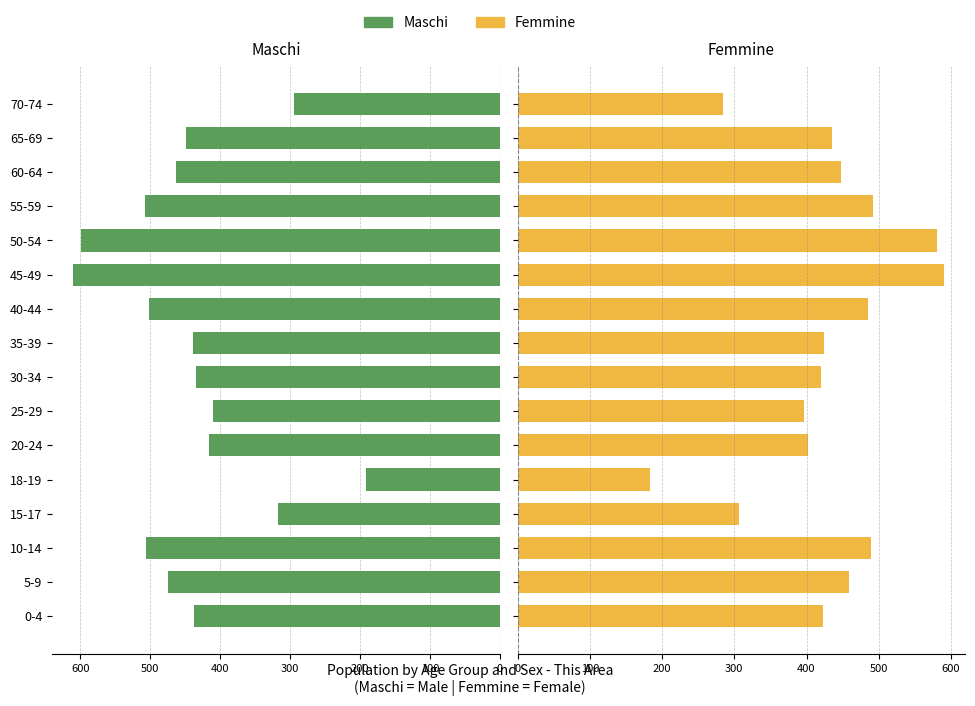

Reading left to right, transcribe all the data shown in this chart.

Maschi: 438	475	506	317	191	416	410	435	439	502	610	599	508	463	449	294
Femmine: 423	459	489	306	184	402	397	420	424	485	590	580	492	448	435	285